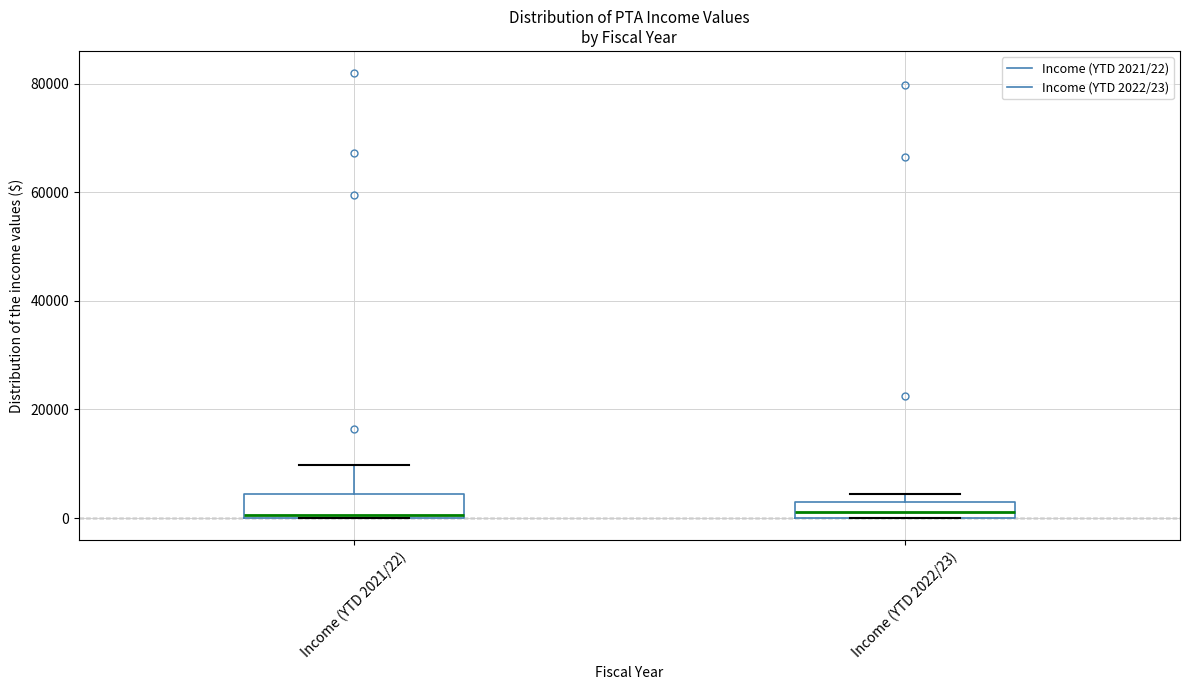

Where does the upper whisker of the box for Income (YTD 2021/22) end on the y-axis? The values are not printed on the chart, so give them approximately, as read against the axis.

10000